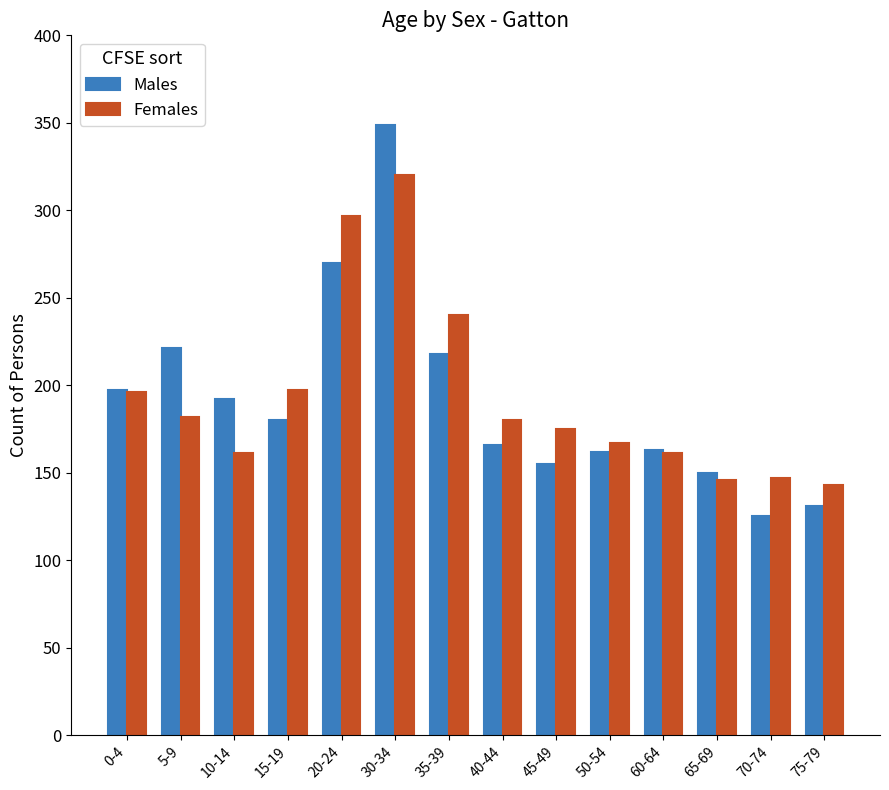

What are all the series names shown in the legend?

Males, Females